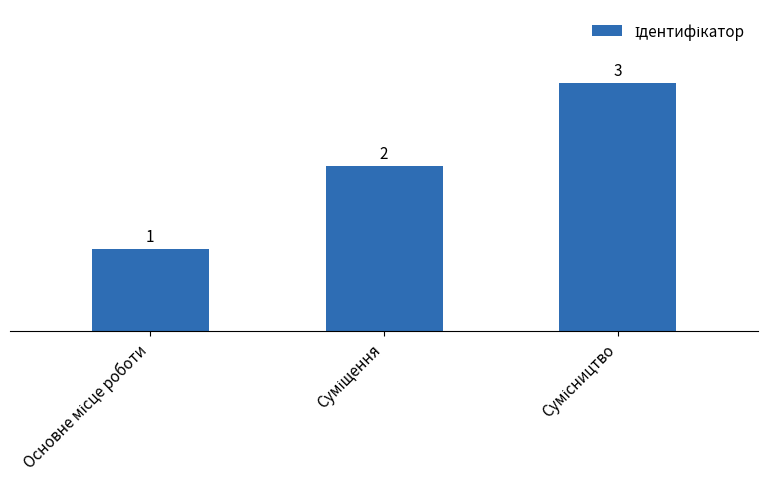

How many values are between 1 and 3?

3